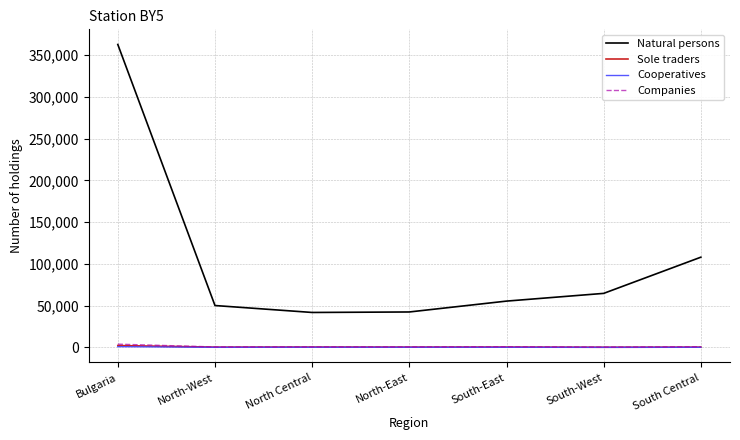

True or false: Natural persons has a value of 41873 at North Central.

True